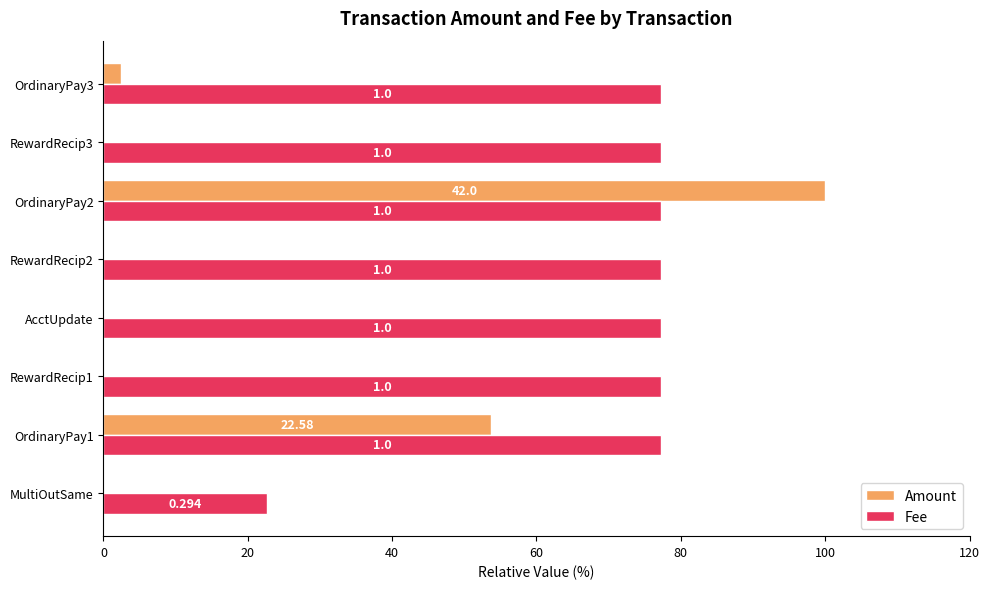

What are all the series names shown in the legend?

Amount, Fee